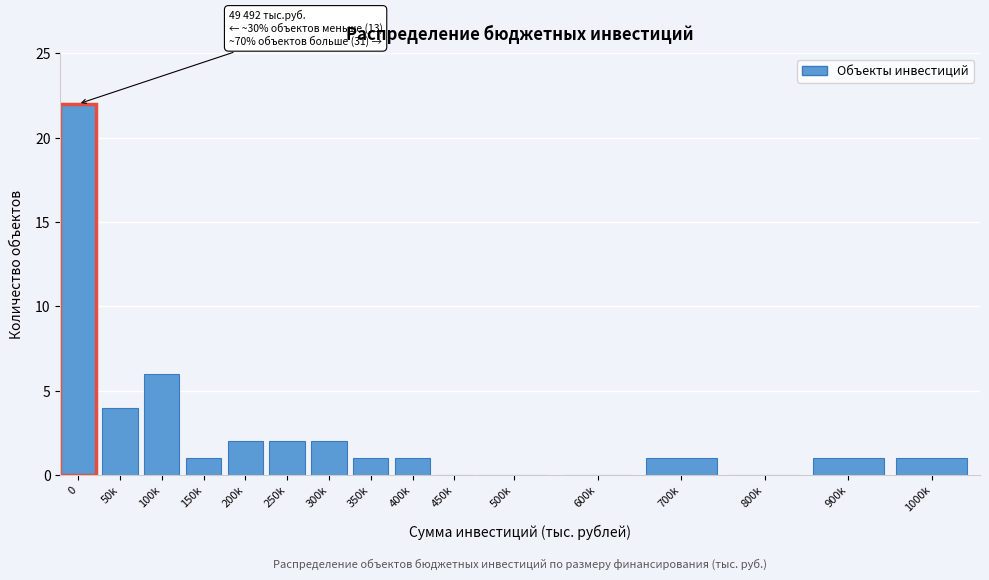

Reading right to left, what are all the values shown in this chart?

1000k=1	900k=1	800k=0	700k=1	600k=0	500k=0	450k=0	400k=1	350k=1	300k=2	250k=2	200k=2	150k=1	100k=6	50k=4	0=22